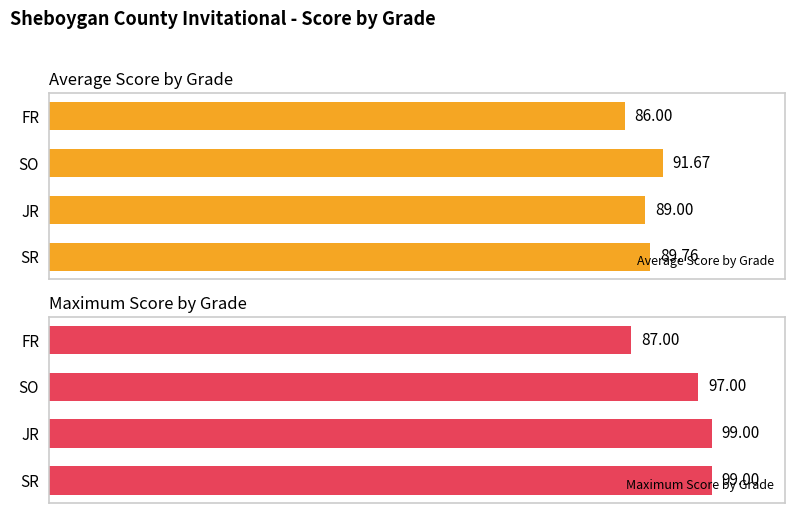

Rank the categories by Average Score by Grade value from highest to lowest.

SO, SR, JR, FR